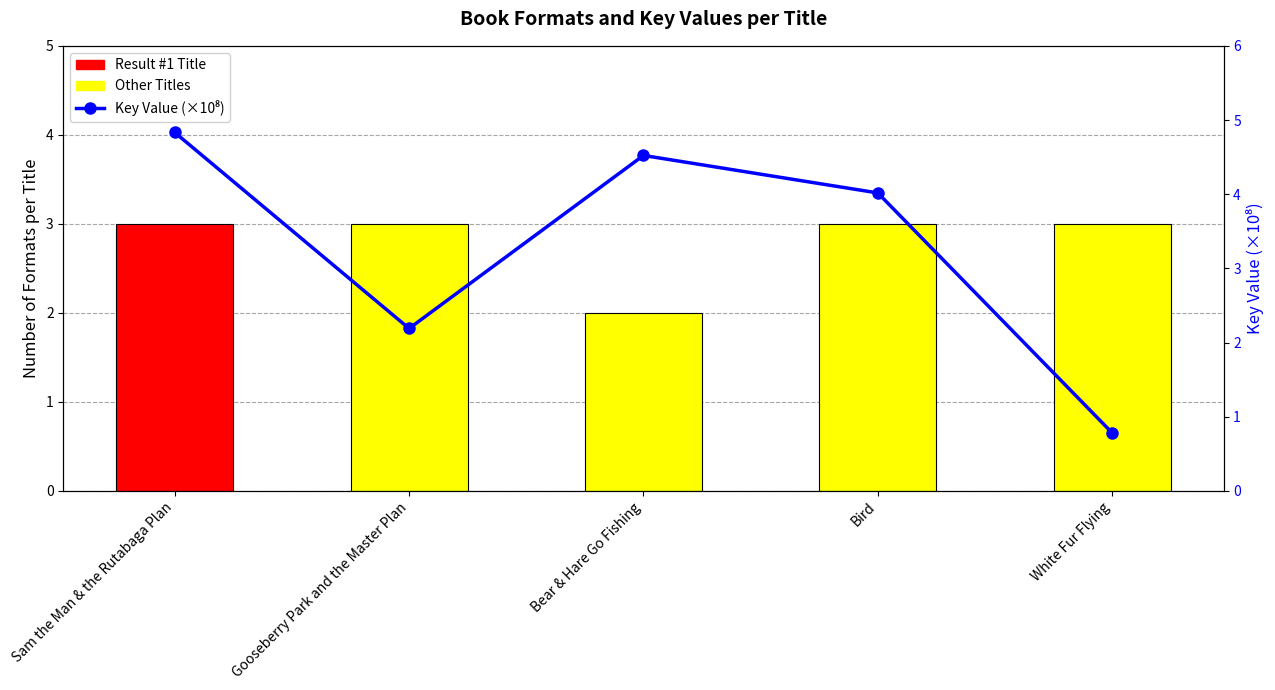

How many distinct data groups are displayed?

2